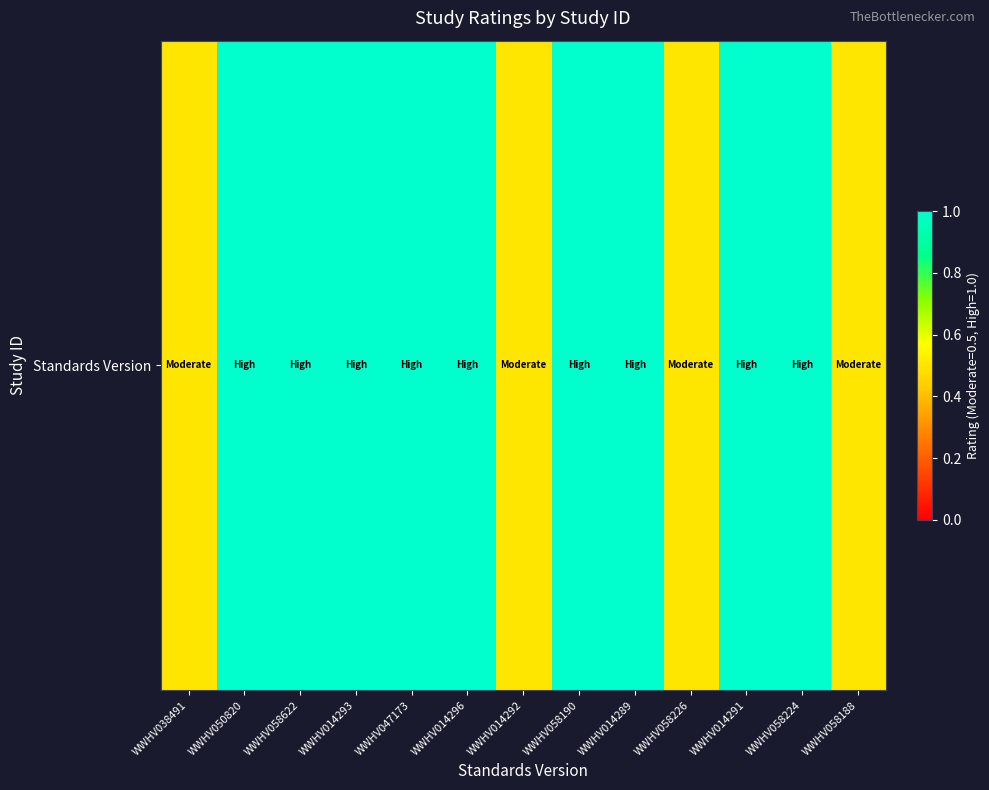

What is the sum of all values?

11.0